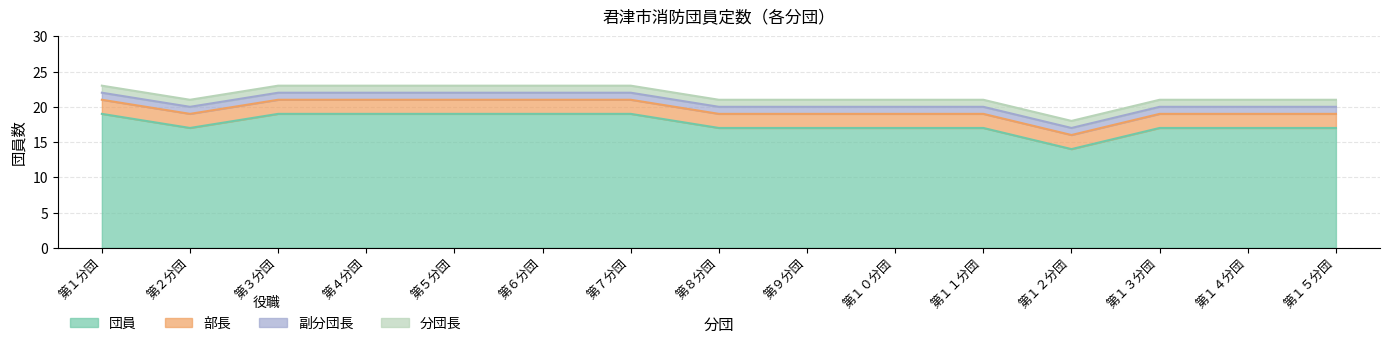

Reading left to right, list all the values displayed in this chart.

団員: 第１分団=19	第２分団=17	第３分団=19	第４分団=19	第５分団=19	第６分団=19	第７分団=19	第８分団=17	第９分団=17	第１０分団=17	第１１分団=17	第１２分団=14	第１３分団=17	第１４分団=17	第１５分団=17
部長: 第１分団=2	第２分団=2	第３分団=2	第４分団=2	第５分団=2	第６分団=2	第７分団=2	第８分団=2	第９分団=2	第１０分団=2	第１１分団=2	第１２分団=2	第１３分団=2	第１４分団=2	第１５分団=2
副分団長: 第１分団=1	第２分団=1	第３分団=1	第４分団=1	第５分団=1	第６分団=1	第７分団=1	第８分団=1	第９分団=1	第１０分団=1	第１１分団=1	第１２分団=1	第１３分団=1	第１４分団=1	第１５分団=1
分団長: 第１分団=1	第２分団=1	第３分団=1	第４分団=1	第５分団=1	第６分団=1	第７分団=1	第８分団=1	第９分団=1	第１０分団=1	第１１分団=1	第１２分団=1	第１３分団=1	第１４分団=1	第１５分団=1